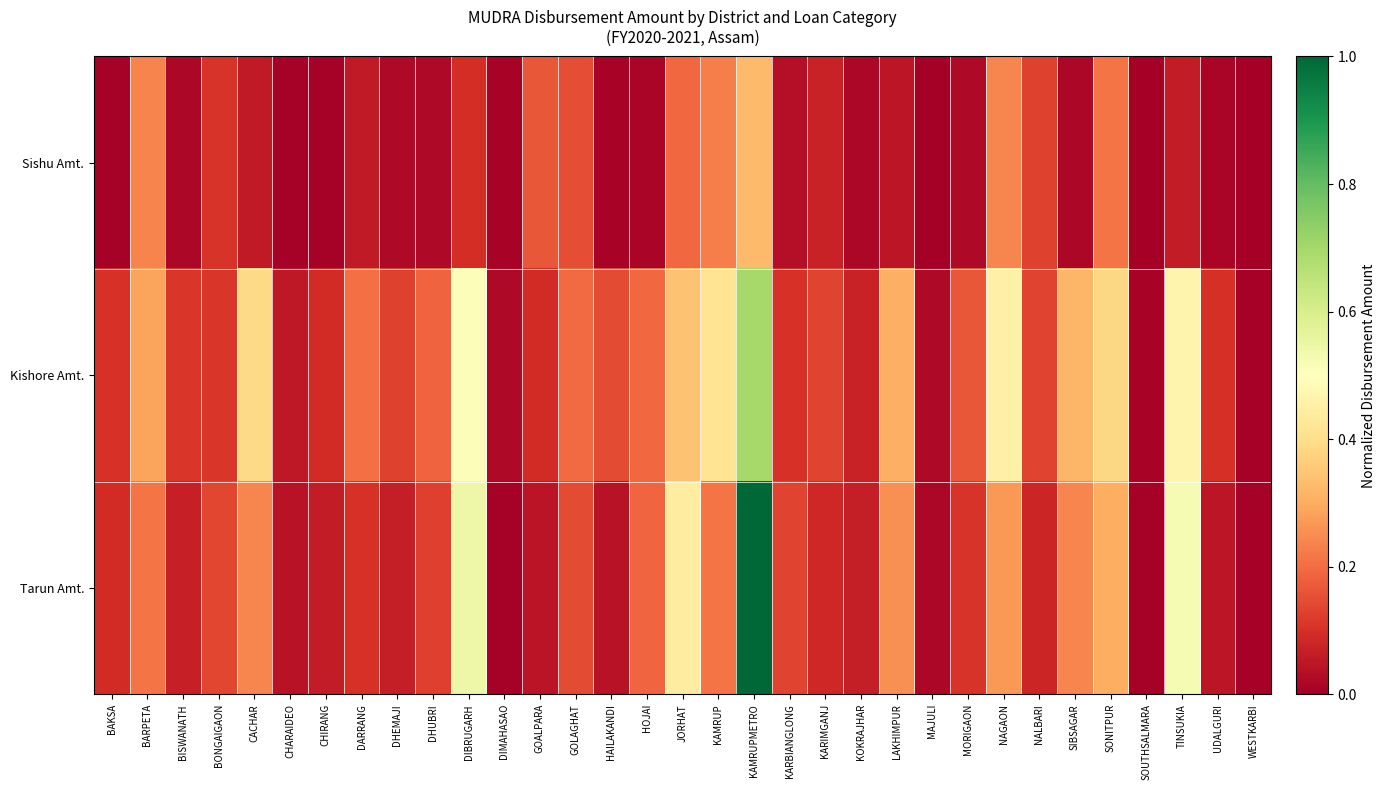

Reading left to right, extract all data points from this chart.

Sishu Amt.: BAKSA=0.0	BARPETA=0.2	BISWANATH=0.0	BONGAIGAON=0.1	CACHAR=0.1	CHARAIDEO=0.0	CHIRANG=0.0	DARRANG=0.1	DHEMAJI=0.0	DHUBRI=0.0	DIBRUGARH=0.1	DIMAHASAO=0.0	GOALPARA=0.2	GOLAGHAT=0.2	HAILAKANDI=0.0	HOJAI=0.0	JORHAT=0.2	KAMRUP=0.2	KAMRUPMETRO=0.3	KARBIANGLONG=0.0	KARIMGANJ=0.1	KOKRAJHAR=0.0	LAKHIMPUR=0.0	MAJULI=0.0	MORIGAON=0.0	NAGAON=0.2	NALBARI=0.1	SIBSAGAR=0.0	SONITPUR=0.2	SOUTHSALMARA=0.0	TINSUKIA=0.1	UDALGURI=0.0	WESTKARBI=0.0
Kishore Amt.: BAKSA=0.1	BARPETA=0.3	BISWANATH=0.1	BONGAIGAON=0.1	CACHAR=0.4	CHARAIDEO=0.1	CHIRANG=0.1	DARRANG=0.2	DHEMAJI=0.1	DHUBRI=0.2	DIBRUGARH=0.5	DIMAHASAO=0.0	GOALPARA=0.1	GOLAGHAT=0.2	HAILAKANDI=0.1	HOJAI=0.2	JORHAT=0.3	KAMRUP=0.4	KAMRUPMETRO=0.7	KARBIANGLONG=0.1	KARIMGANJ=0.1	KOKRAJHAR=0.1	LAKHIMPUR=0.3	MAJULI=0.0	MORIGAON=0.2	NAGAON=0.5	NALBARI=0.1	SIBSAGAR=0.3	SONITPUR=0.4	SOUTHSALMARA=0.0	TINSUKIA=0.5	UDALGURI=0.1	WESTKARBI=0.0
Tarun Amt.: BAKSA=0.1	BARPETA=0.2	BISWANATH=0.1	BONGAIGAON=0.1	CACHAR=0.2	CHARAIDEO=0.0	CHIRANG=0.1	DARRANG=0.1	DHEMAJI=0.1	DHUBRI=0.1	DIBRUGARH=0.5	DIMAHASAO=0.0	GOALPARA=0.0	GOLAGHAT=0.1	HAILAKANDI=0.0	HOJAI=0.2	JORHAT=0.4	KAMRUP=0.2	KAMRUPMETRO=1.0	KARBIANGLONG=0.1	KARIMGANJ=0.1	KOKRAJHAR=0.1	LAKHIMPUR=0.3	MAJULI=0.0	MORIGAON=0.1	NAGAON=0.3	NALBARI=0.1	SIBSAGAR=0.2	SONITPUR=0.3	SOUTHSALMARA=0.0	TINSUKIA=0.5	UDALGURI=0.1	WESTKARBI=0.0